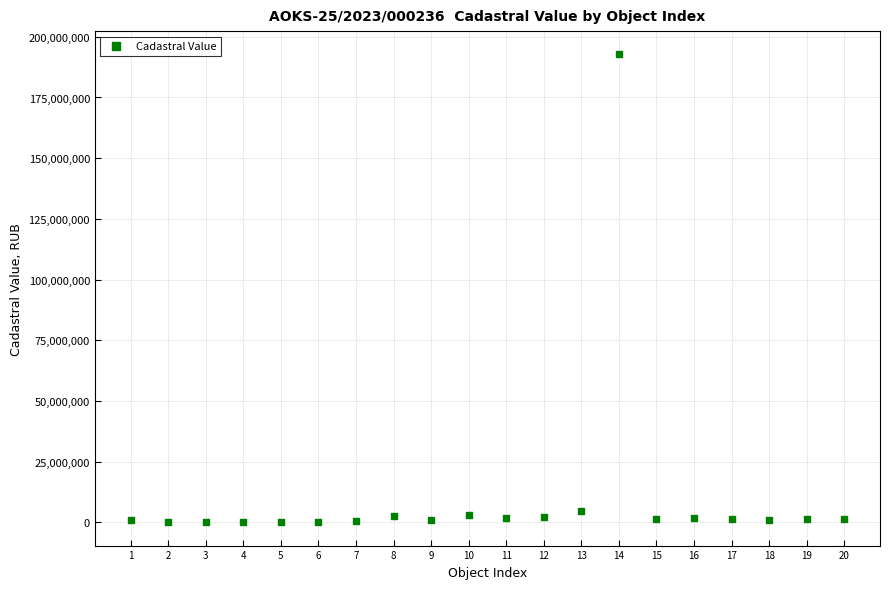

What is the range of Y values (max minus min)?

192610223.4